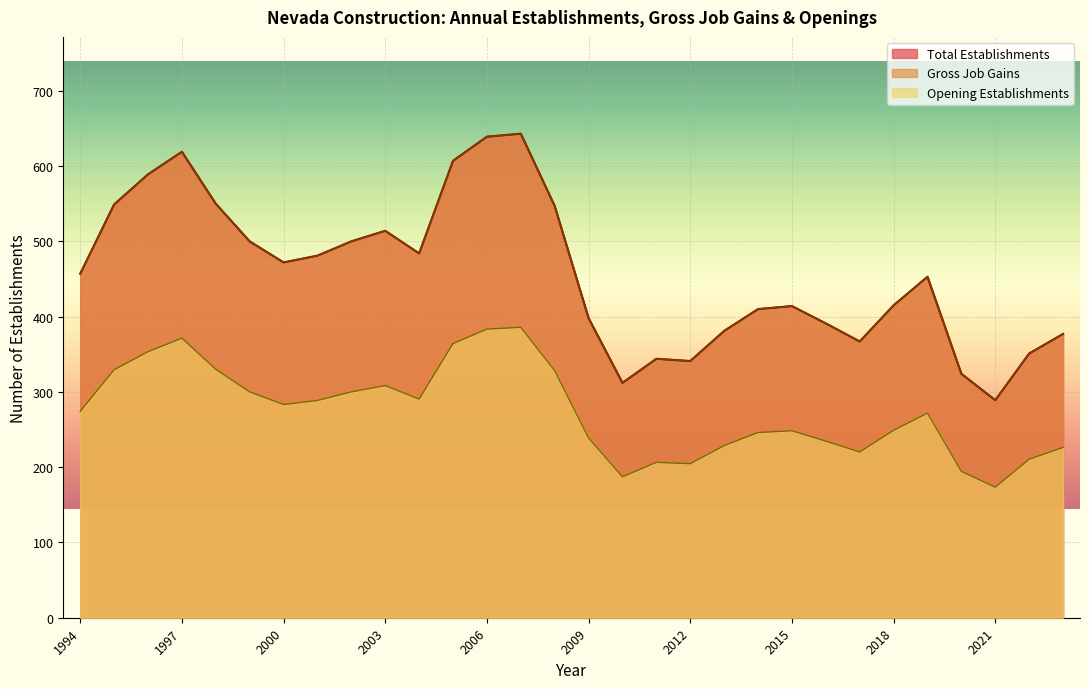

True or false: Opening Establishments has a value of 300.0 at 2002.

True